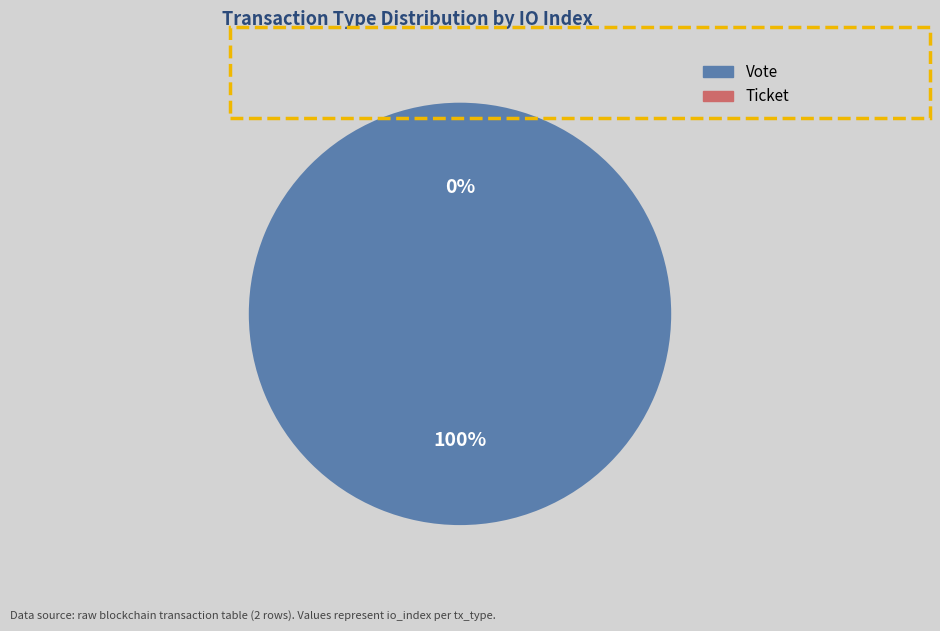

Does any single category account for the majority?

Yes